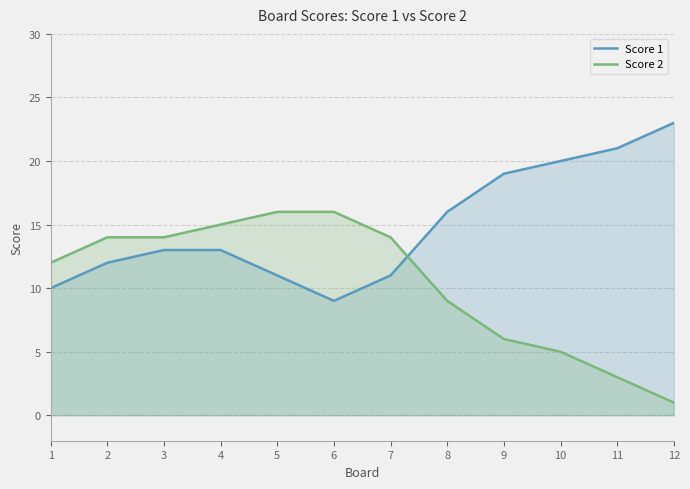

At which label does Score 2 first exceed 14?

4